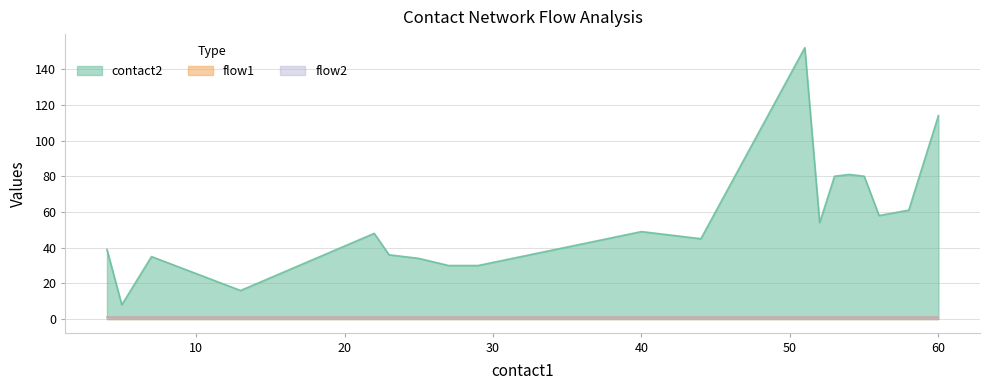

How many data points does each series have?

20